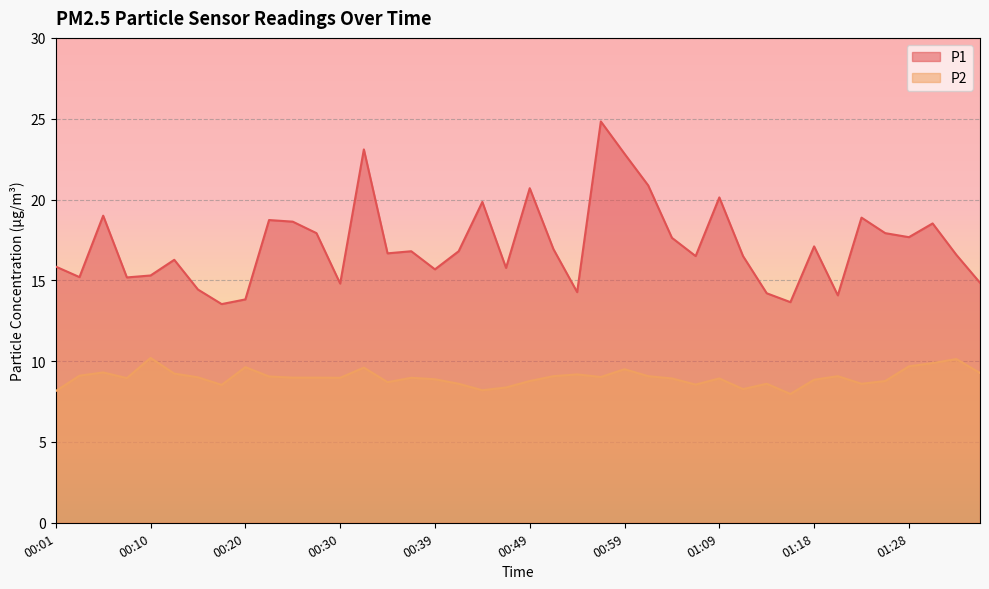

Rank the series by their average value, from lowest to highest.

P2, P1